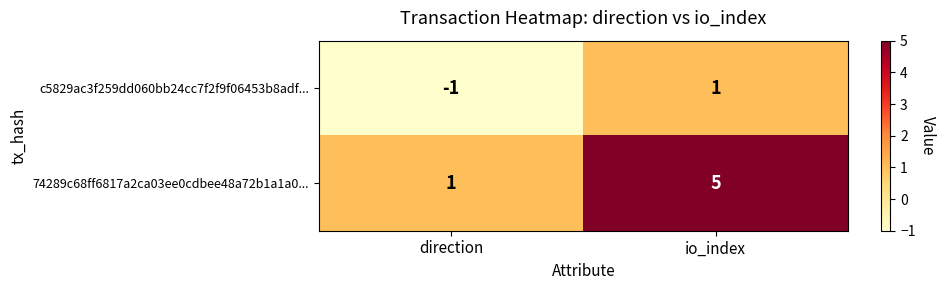

At which label is c5829ac3f259dd060bb24cc7f2f9f06453b8adf... closest to 0?

direction